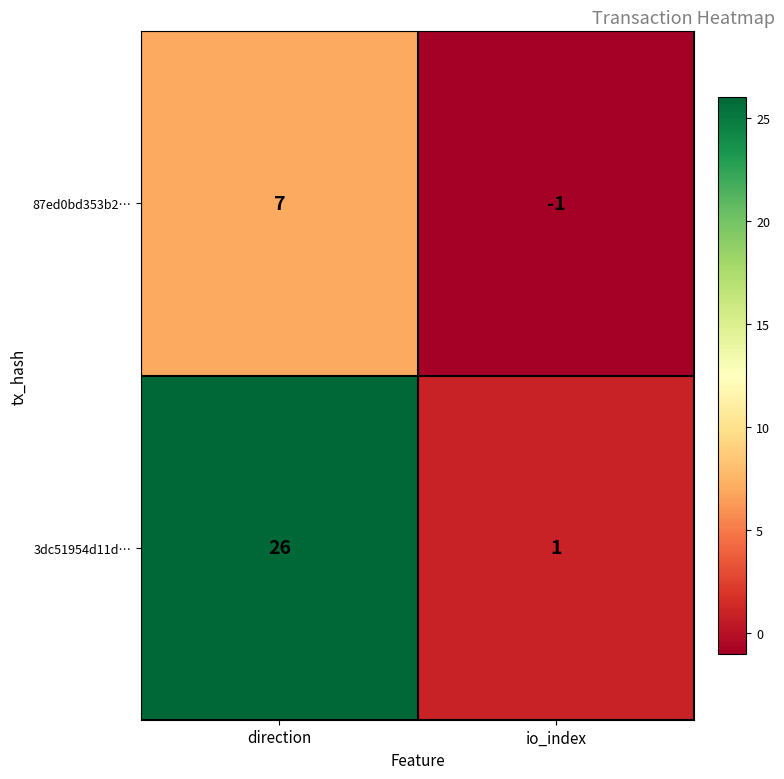

How many data points in 87ed0bd353b2… are less than 7?

1